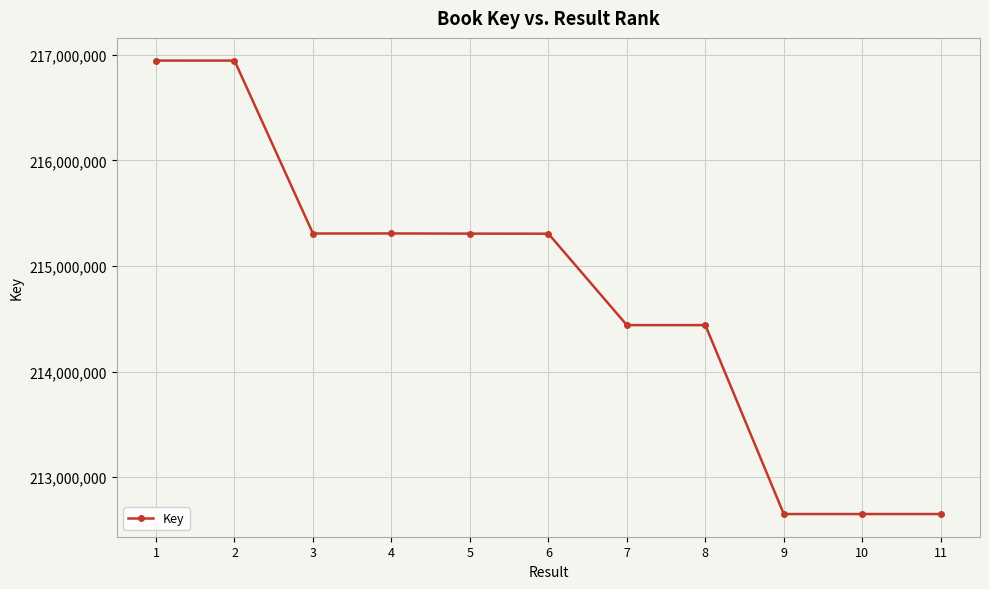

The value at 9 is 326935196. True or false?

False